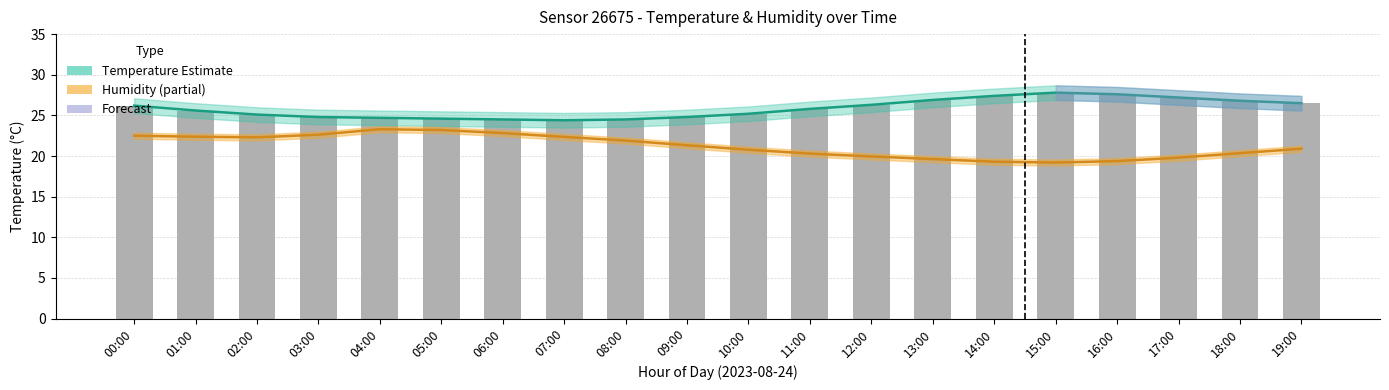

At how many categories does at least one series exceed 27?

4